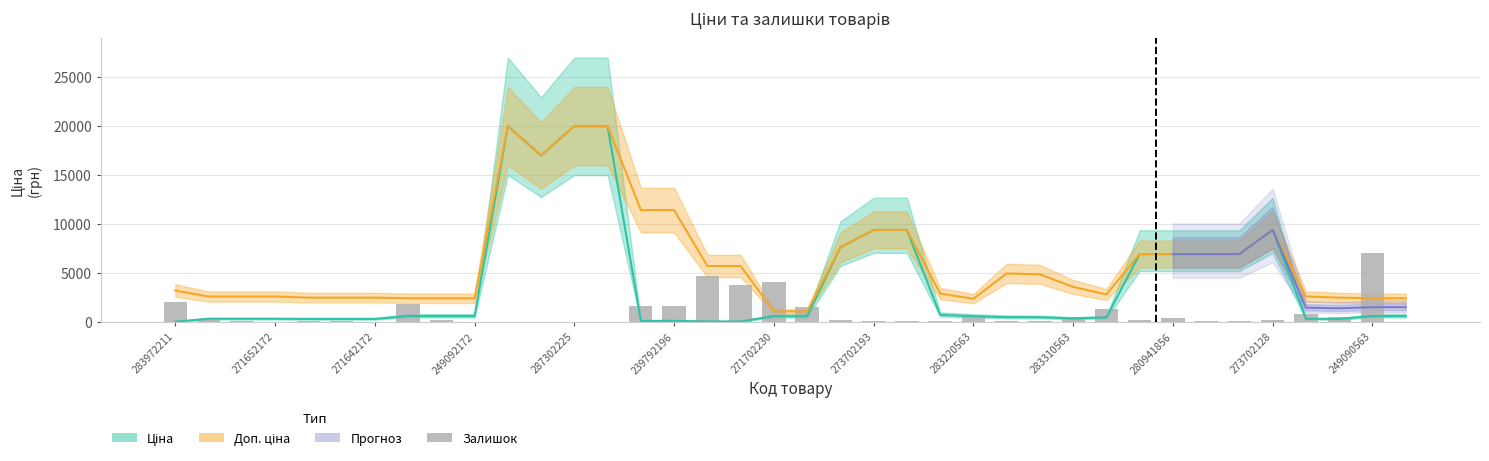

What is the change in value from 20 to 24?

+351.3